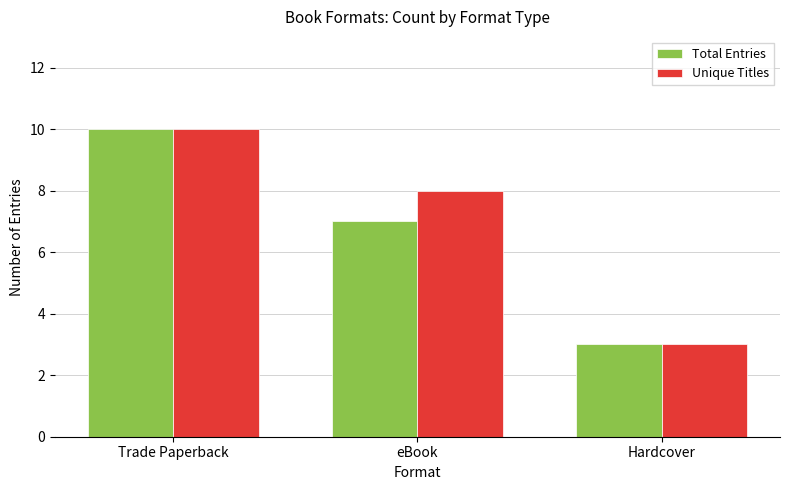

Between eBook and Hardcover, which series saw the biggest shift?

Unique Titles